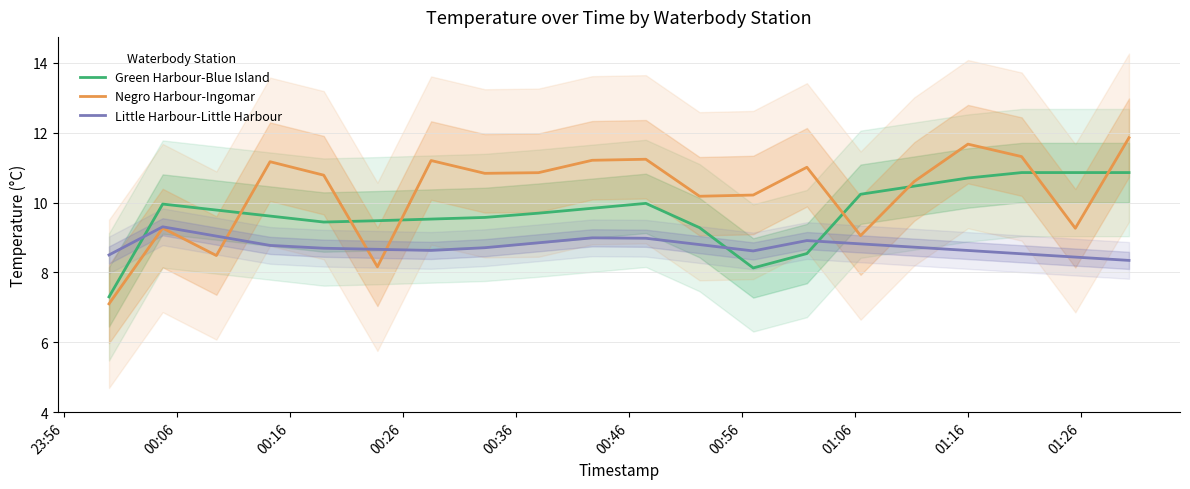

Which series ends up on top after the final intersection of Green Harbour-Blue Island and Little Harbour-Little Harbour?

Green Harbour-Blue Island